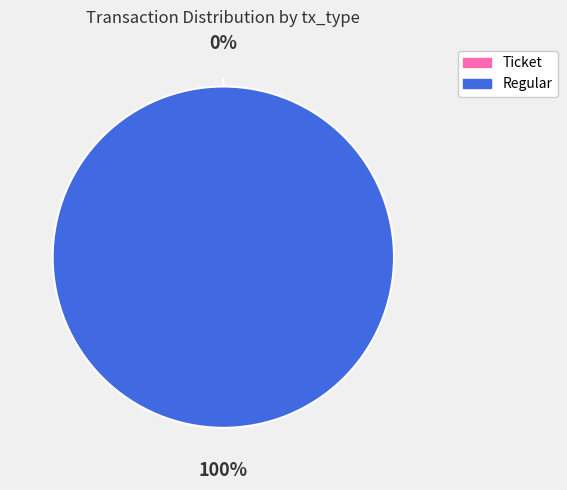

True or false: Ticket accounts for 9% of the total.

False